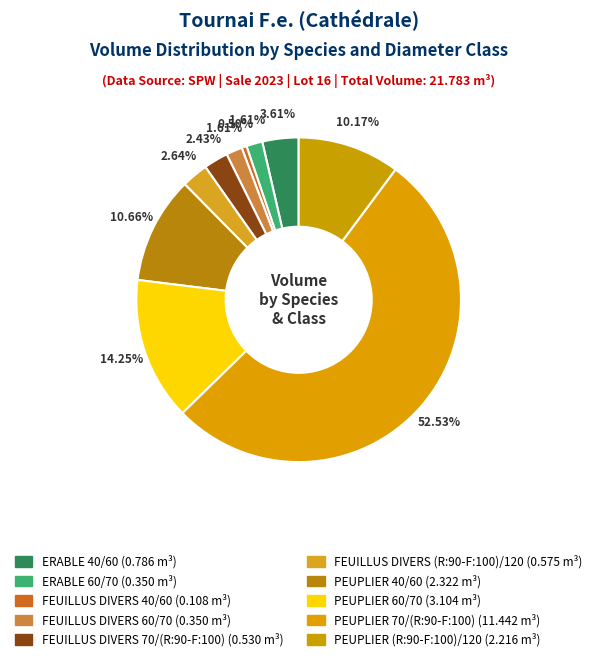

Count the number of slices in the pie.

10